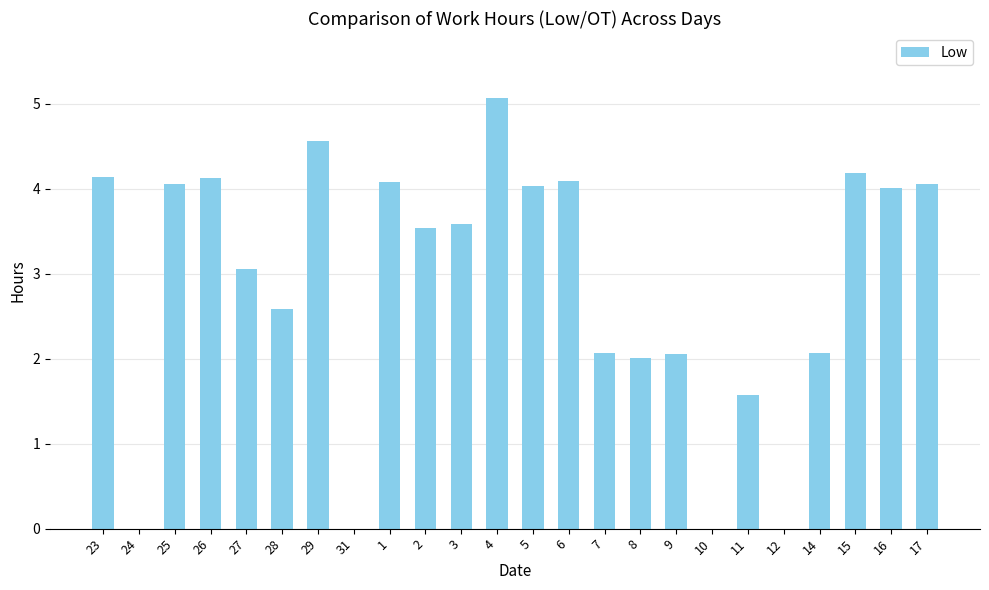

At which category does the chart reach its peak across all series?

4